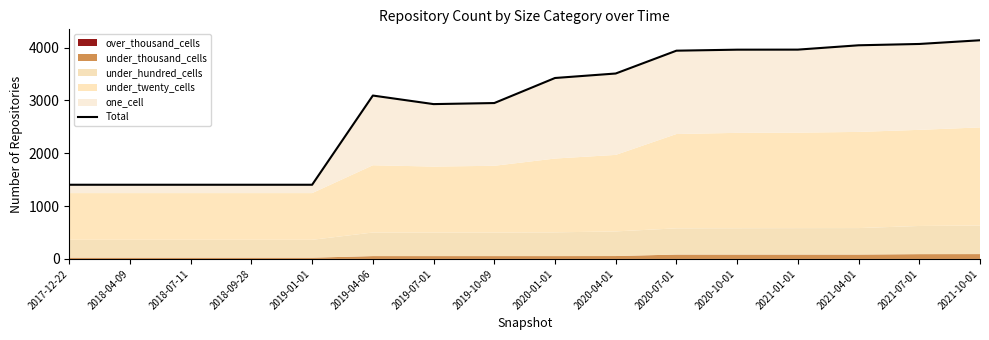

Rank the categories by value from highest to lowest.

2021-10-01, 2021-07-01, 2021-04-01, 2021-01-01, 2020-10-01, 2020-07-01, 2020-04-01, 2020-01-01, 2019-04-06, 2019-10-09, 2019-07-01, 2017-12-22, 2018-04-09, 2018-07-11, 2018-09-28, 2019-01-01